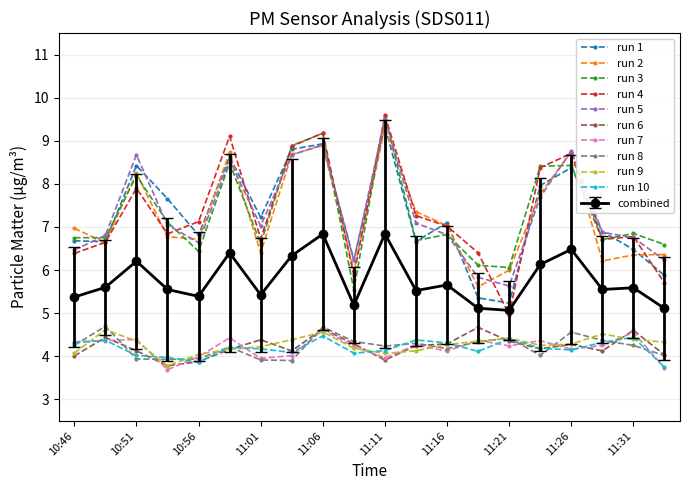

Is this an area chart (filled region under the line)?

No